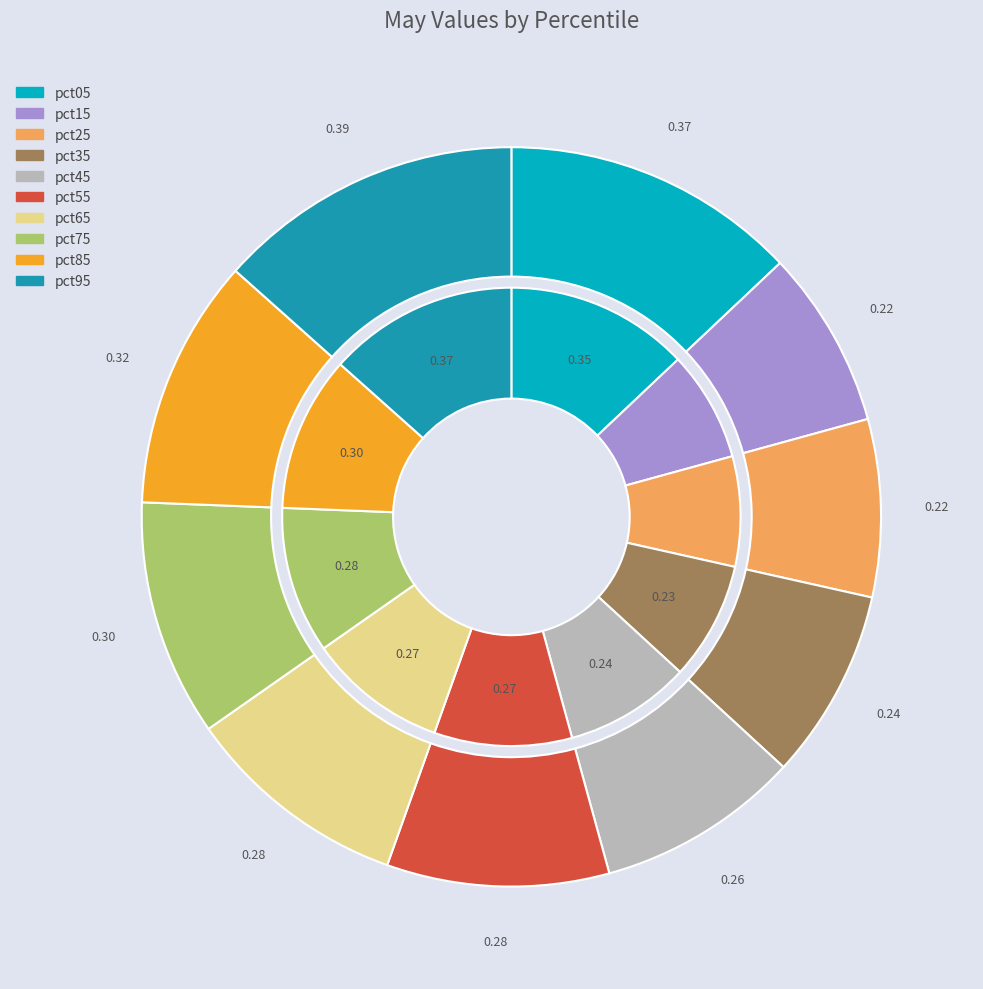

What portion of the pie excludes pct25?

92.2%